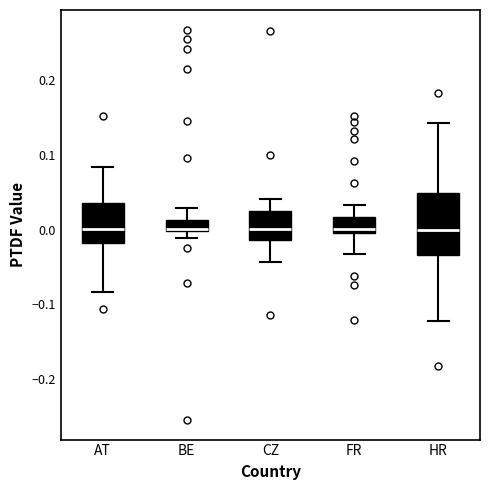

Which box is the tallest, from its lower edge to its upper edge?

HR